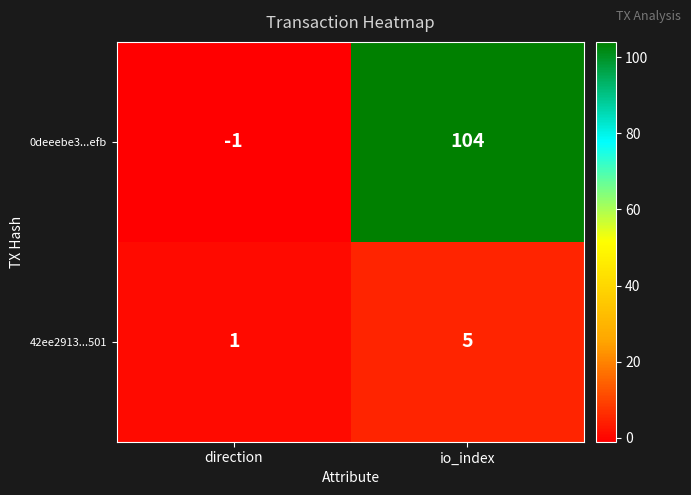

Reading left to right, what are all the values shown in this chart?

0deeebe3...efb: direction=-1	io_index=104
42ee2913...501: direction=1	io_index=5